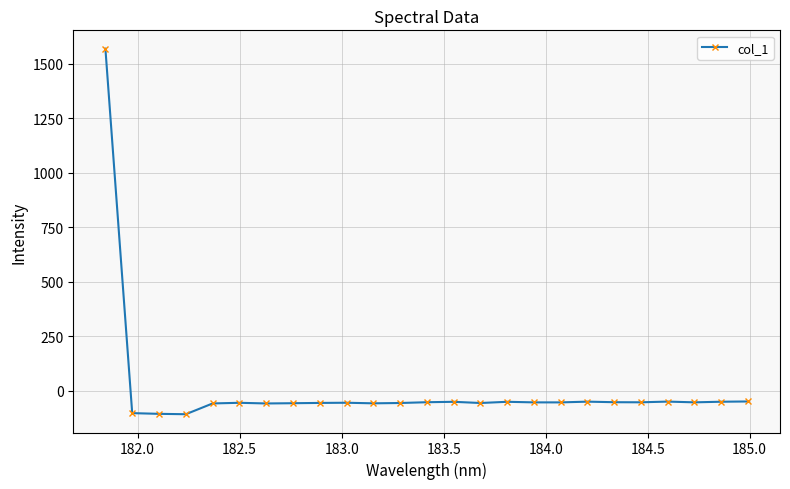

What is the value of the 21st point from the left?

-53.8